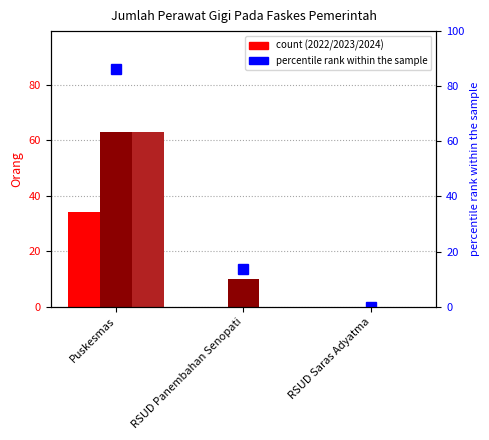

Is it true that the value at Puskesmas is 86.3?

True